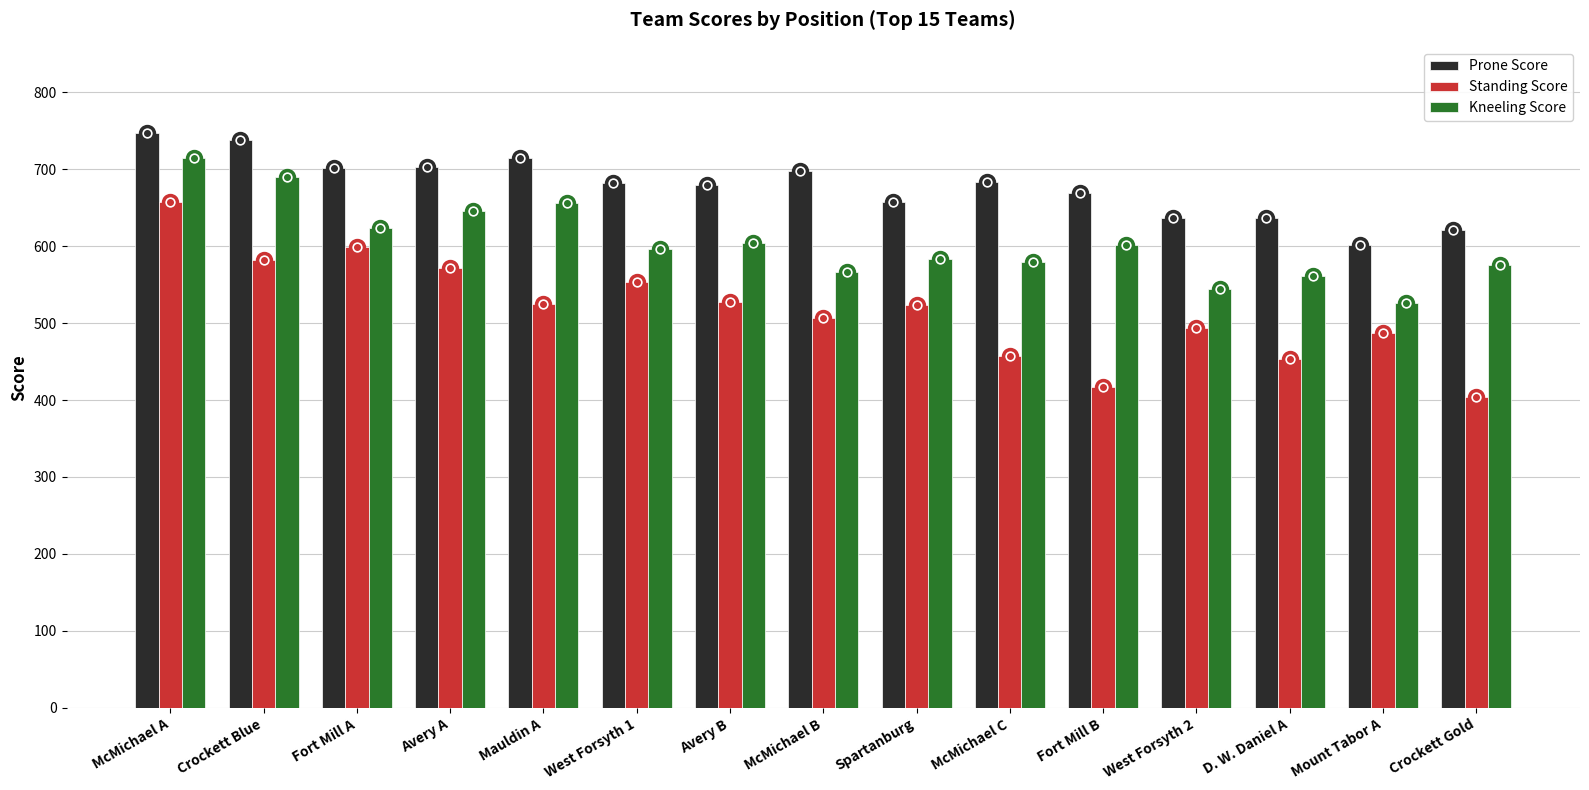

What are all the series names shown in the legend?

Prone Score, Standing Score, Kneeling Score